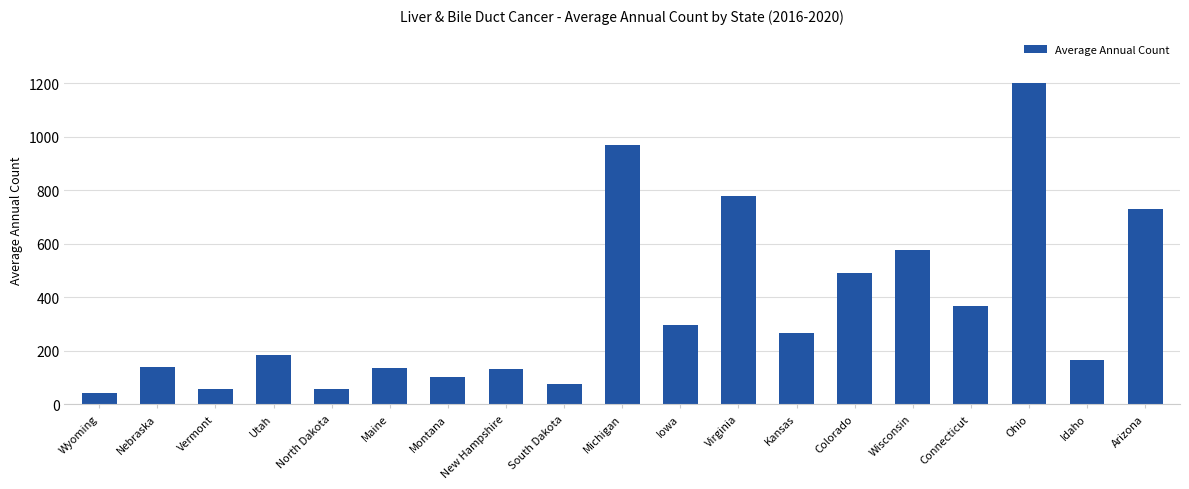

What is the label of the 12th bar from the right?

New Hampshire